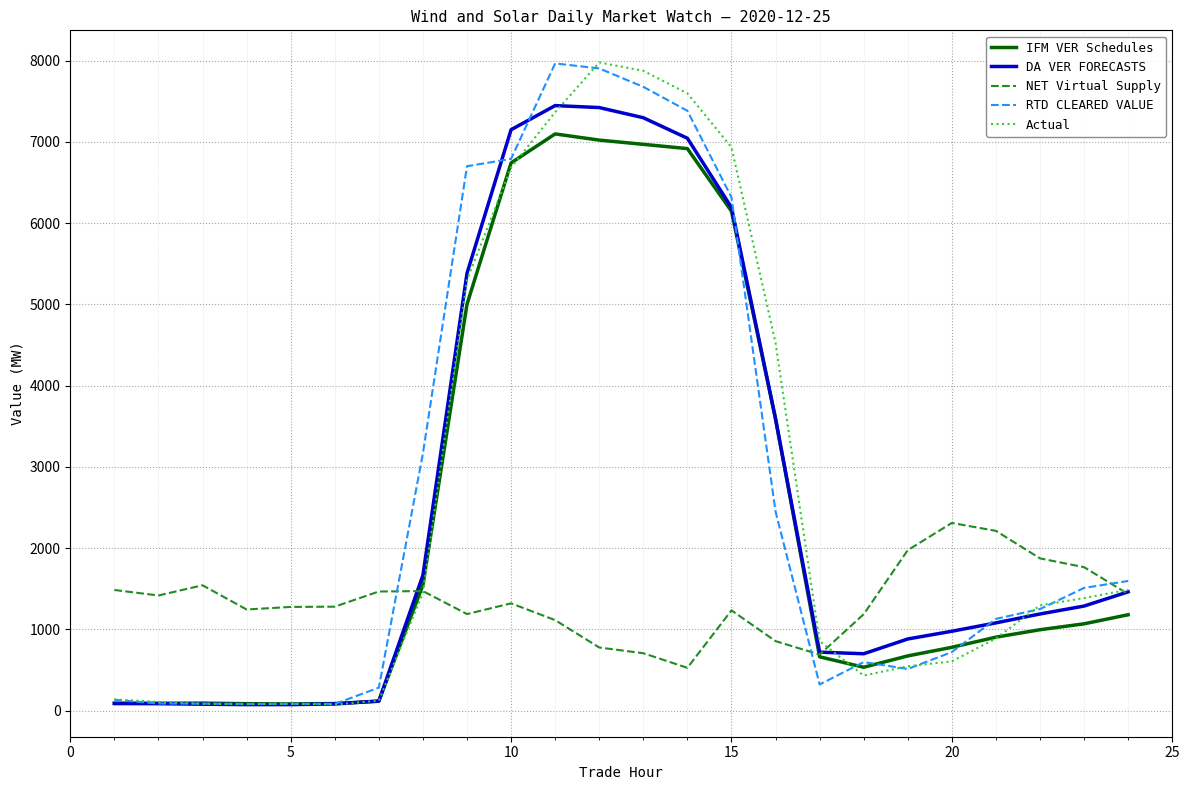

True or false: NET Virtual Supply and Actual cross at least once.

True